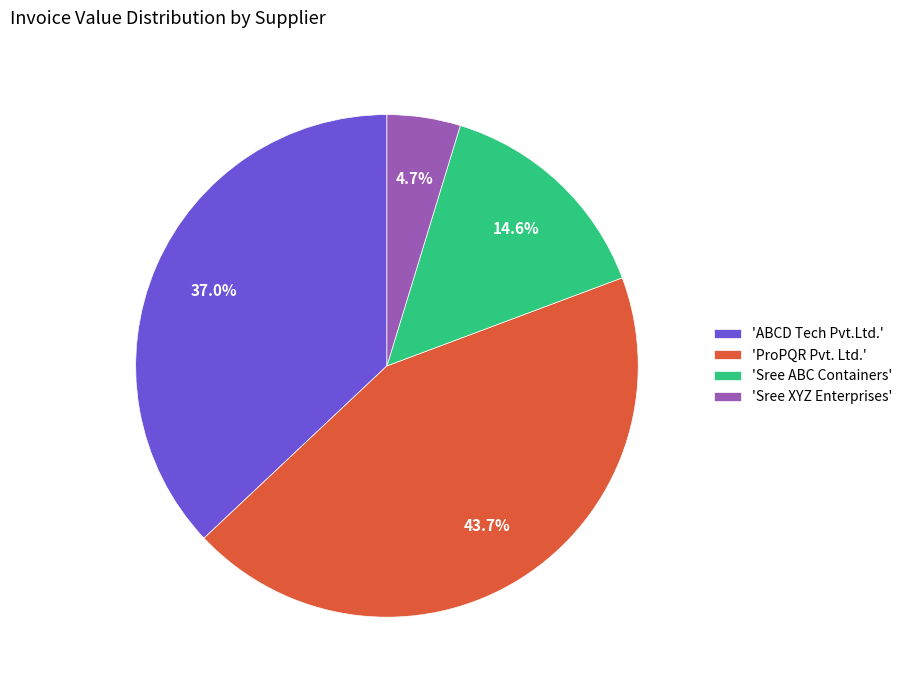

Does any single category account for the majority?

No